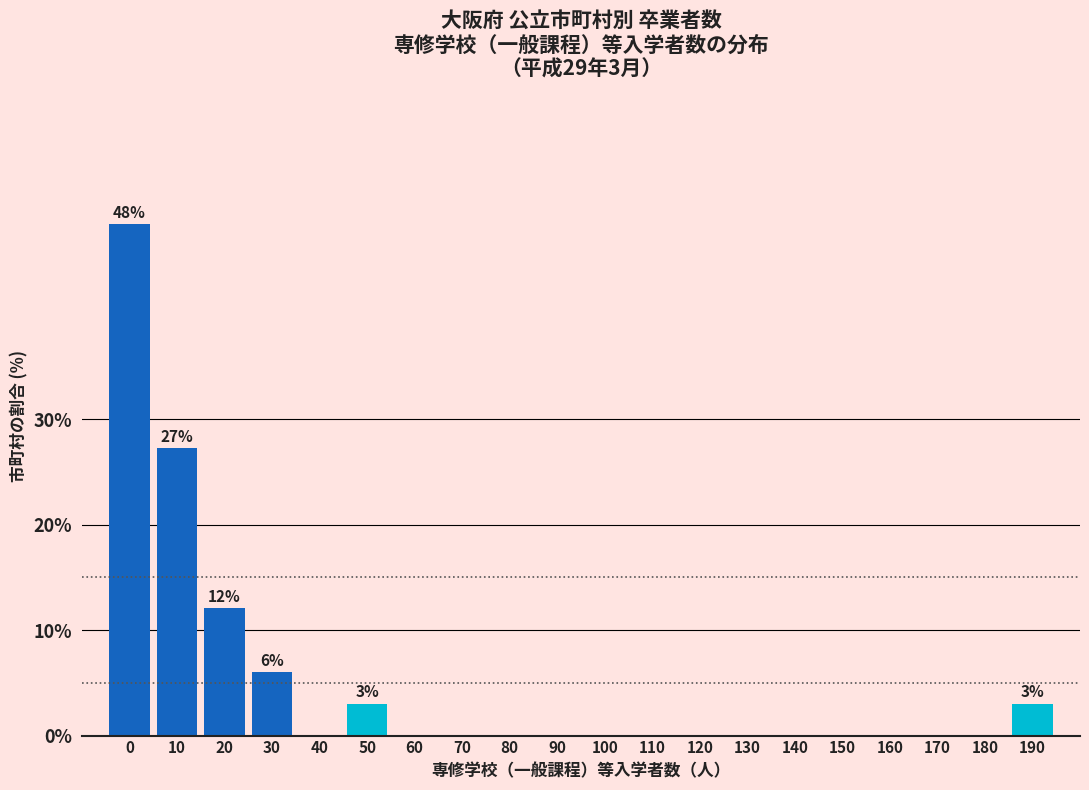

Reading right to left, list all the values displayed in this chart.

190=3.0	180=0.0	170=0.0	160=0.0	150=0.0	140=0.0	130=0.0	120=0.0	110=0.0	100=0.0	90=0.0	80=0.0	70=0.0	60=0.0	50=3.0	40=0.0	30=6.1	20=12.1	10=27.3	0=48.5